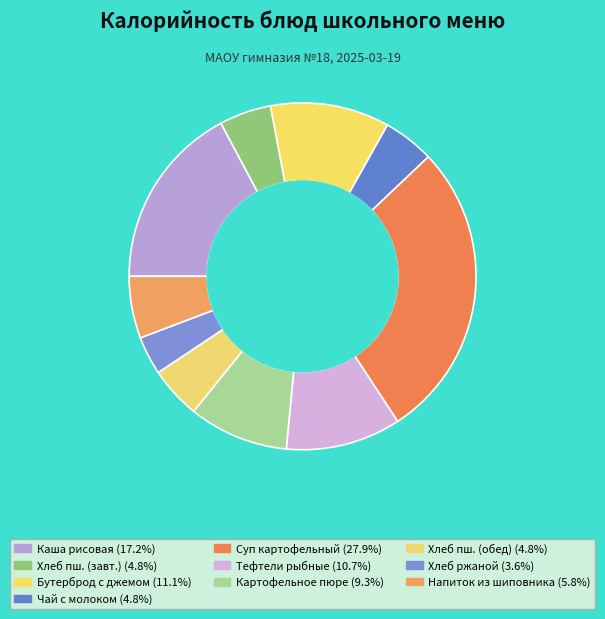

Does any single category account for the majority?

No